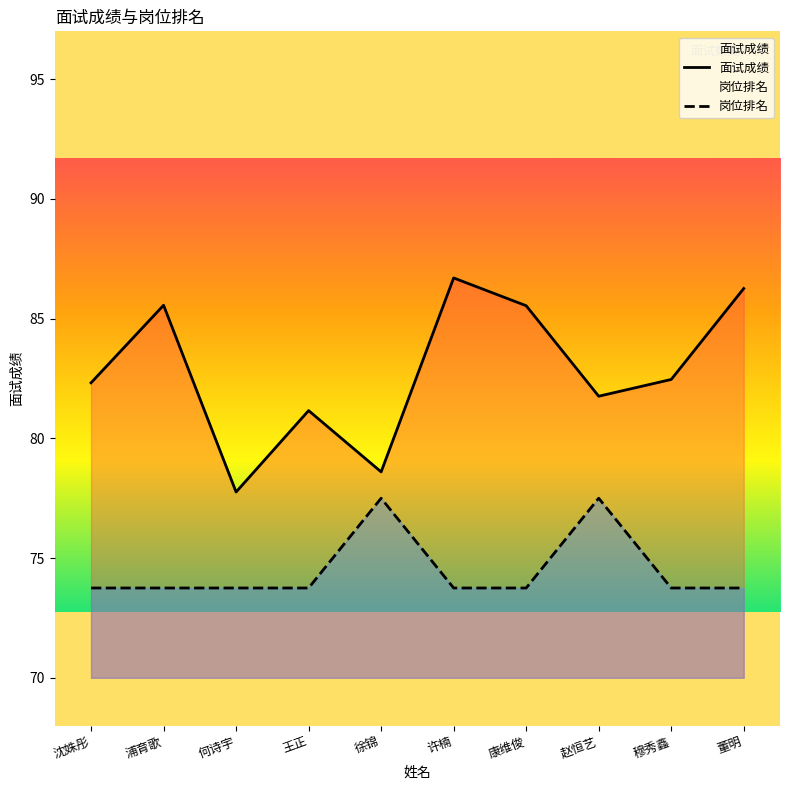

What position from the left is 许楠?

6